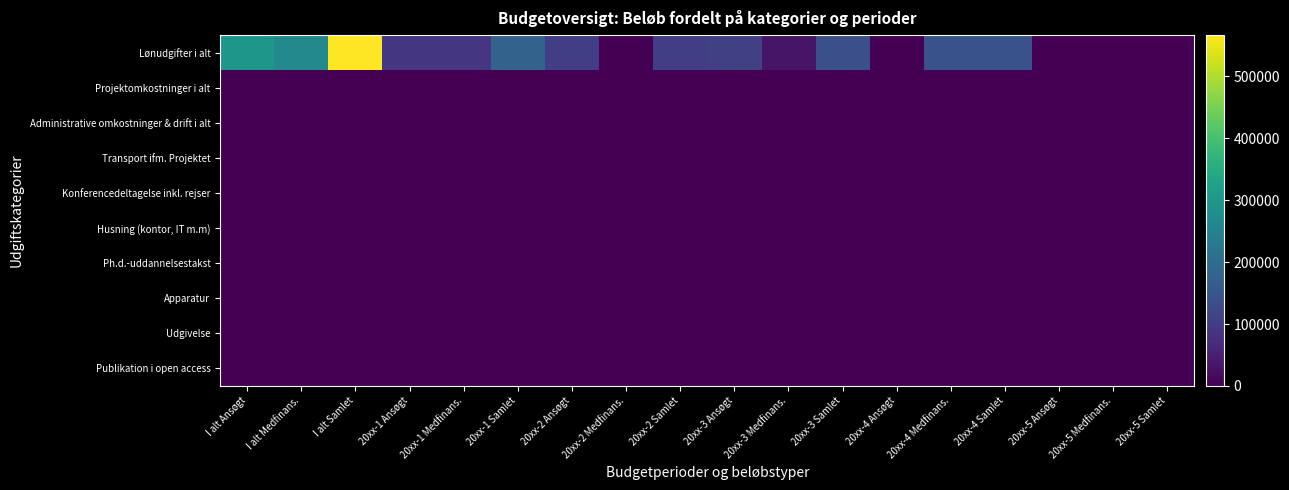

Which series has the largest range (max minus min)?

Lønudgifter i alt